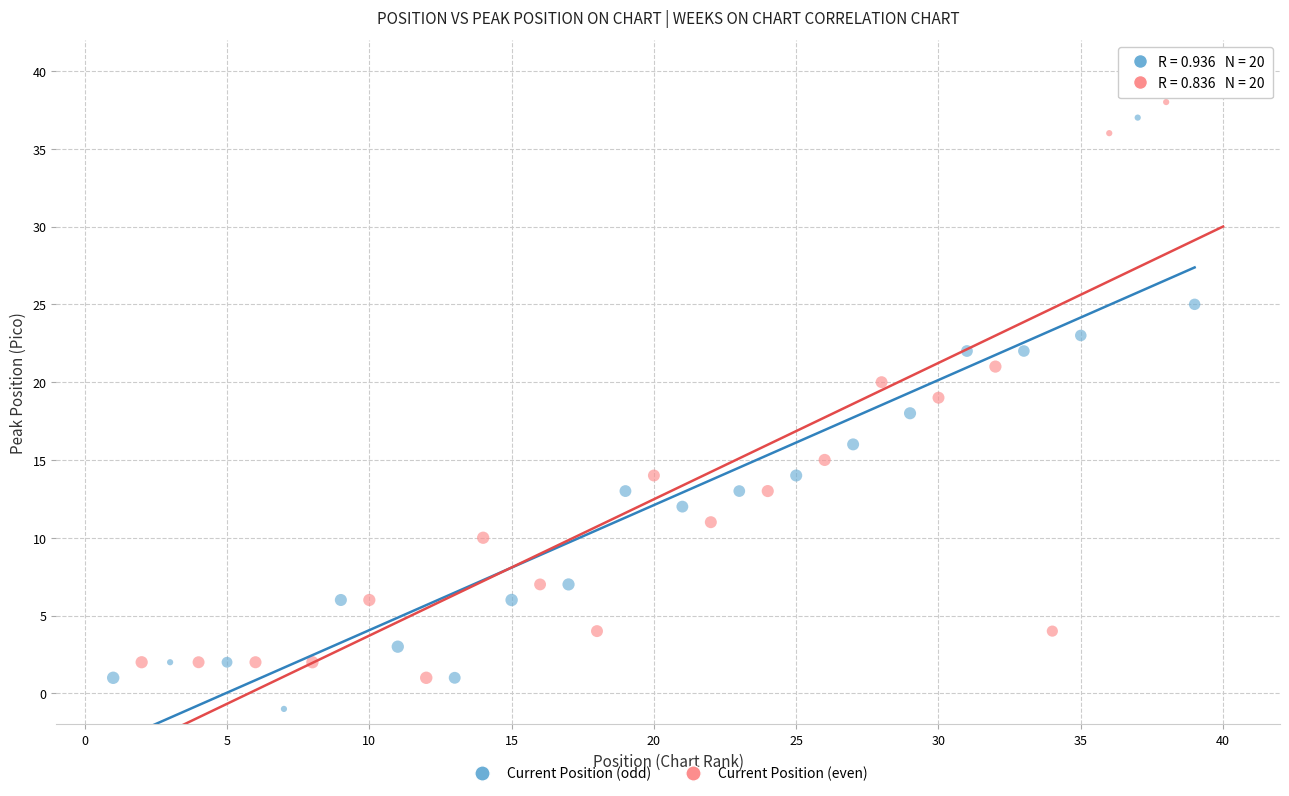

Which series reaches the minimum Y coordinate?

Current Position (odd)